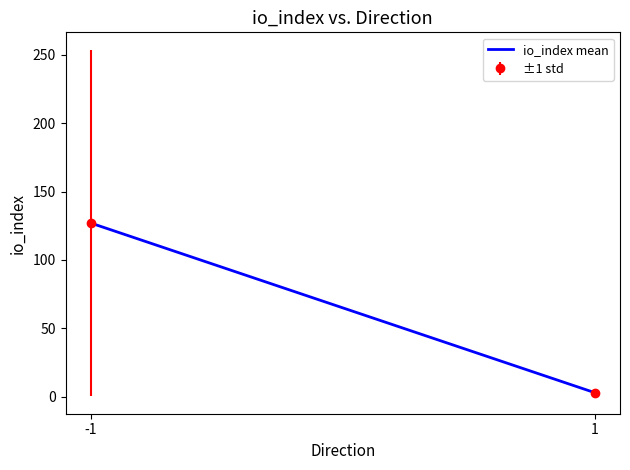

What is the average value?

65